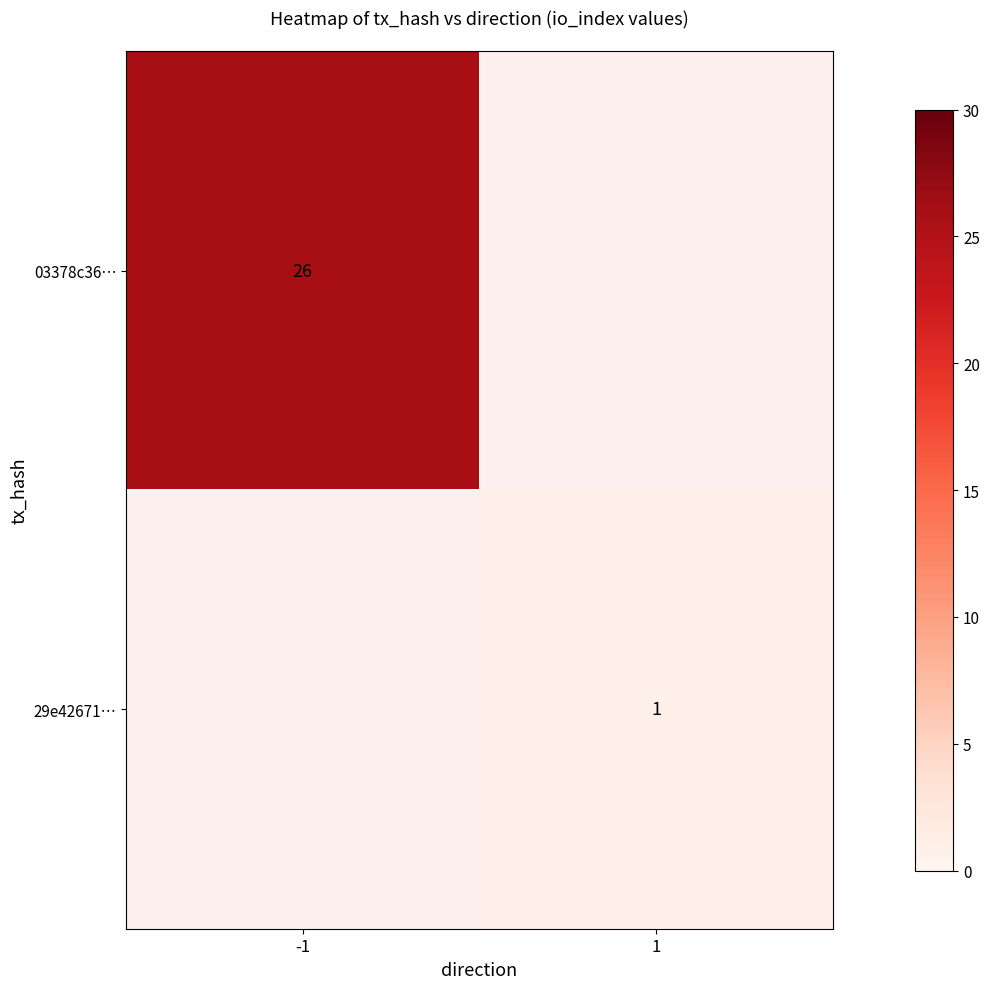

Is it true that 03378c36… equals 45 at -1?

False